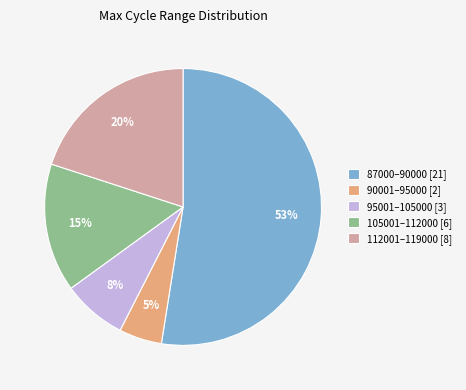

Is the sum of 87000–90000 [21] and 90001–95000 [2] greater than half?

Yes